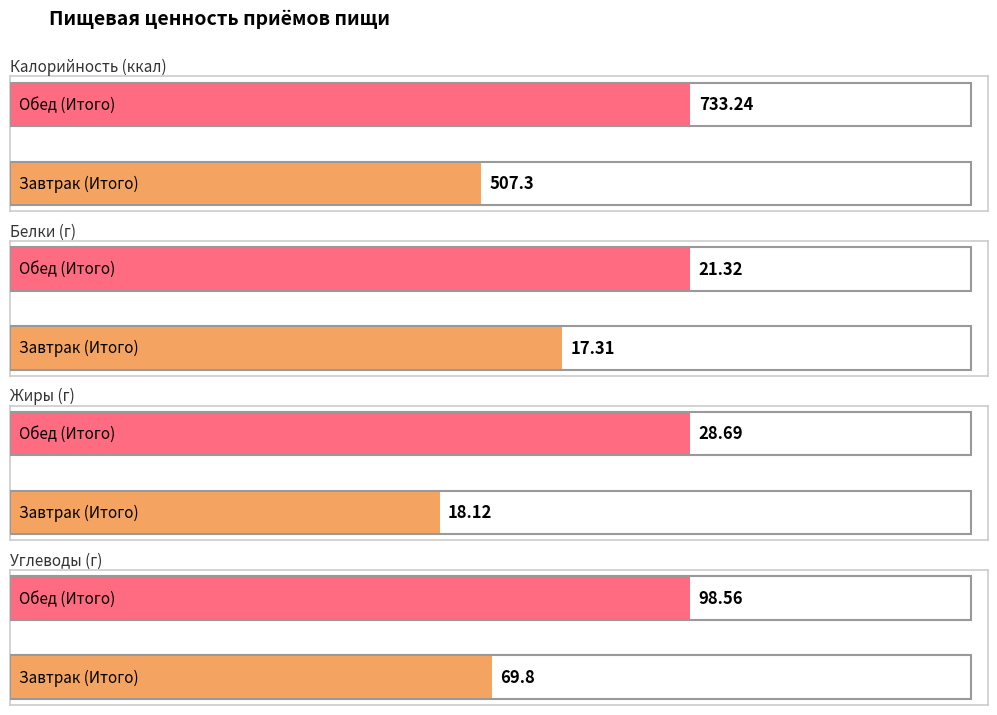

What is the maximum value for Углеводы?

98.6